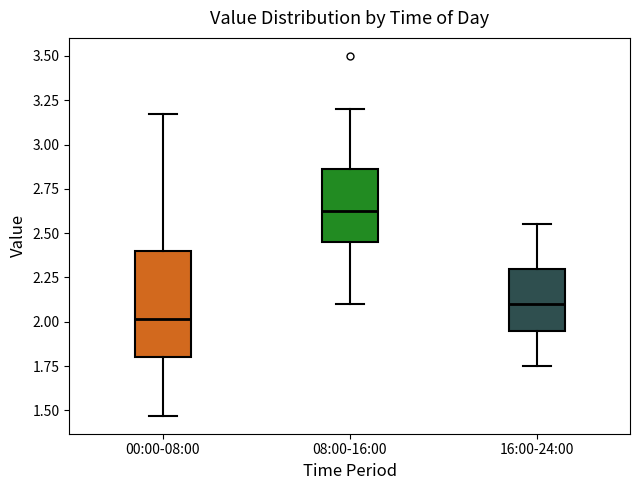

Where is the upper edge of the box for 08:00-16:00 on the y-axis? The values are not printed on the chart, so give them approximately, as read against the axis.

2.85